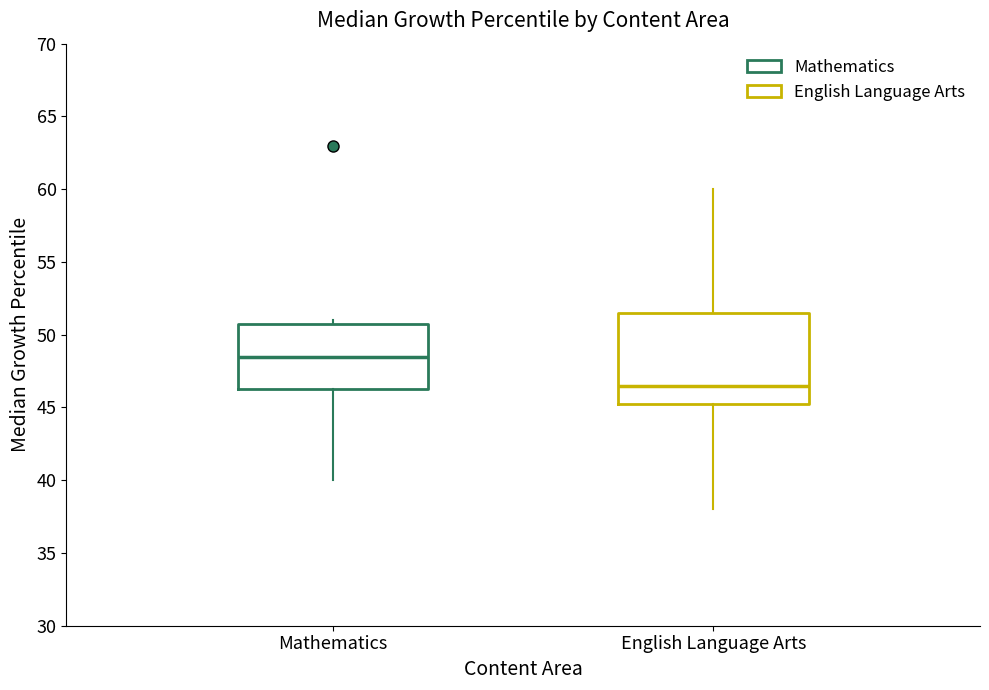

Where does the lower whisker of the box for Mathematics end on the y-axis? The values are not printed on the chart, so give them approximately, as read against the axis.

40.0